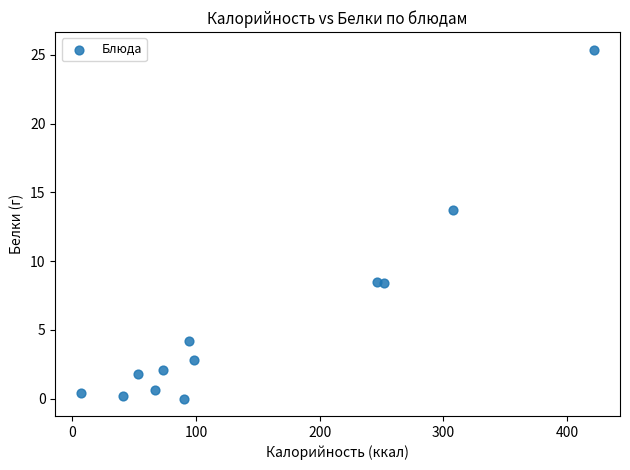

What Y value in the scatter plot is closest to 12?

13.7